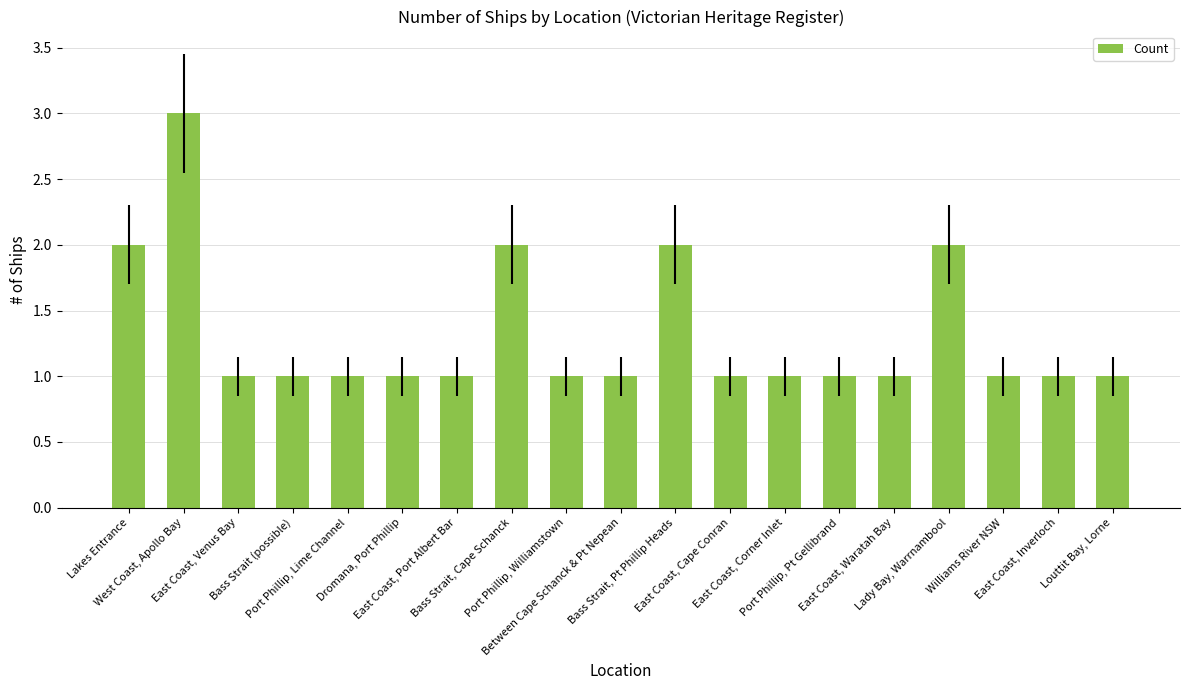

What is the label of the 12th bar from the left?

East Coast, Cape Conran